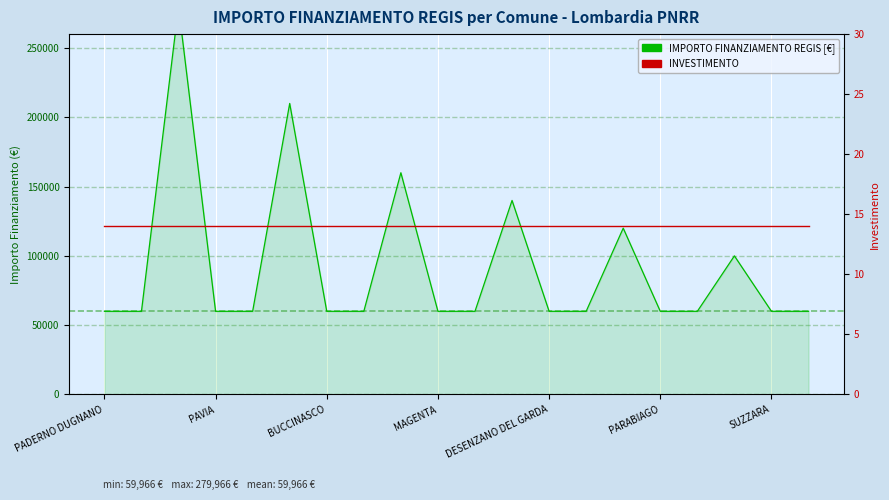

Between PAVIA and 17, which series saw the biggest shift?

IMPORTO FINANZIAMENTO REGIS